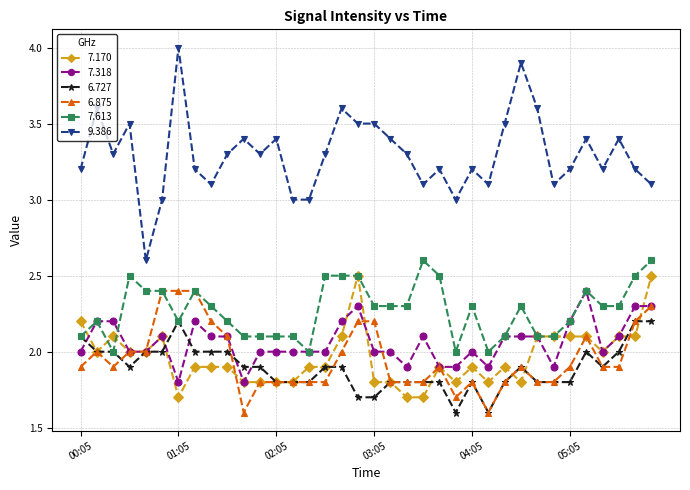

What is the lowest value of the 7.170 series?

1.7